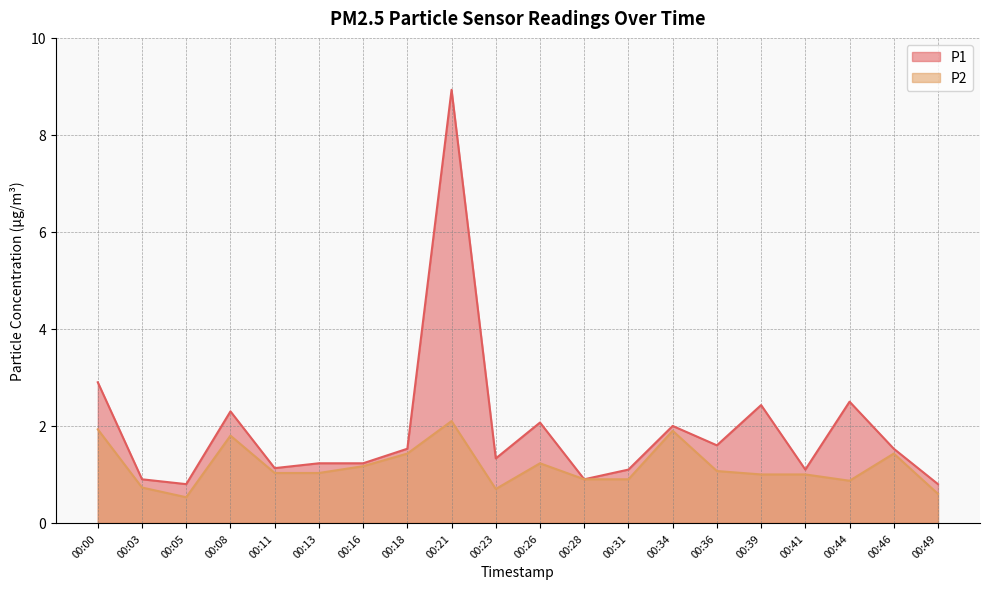

What is the highest value of the P2 series?

2.1